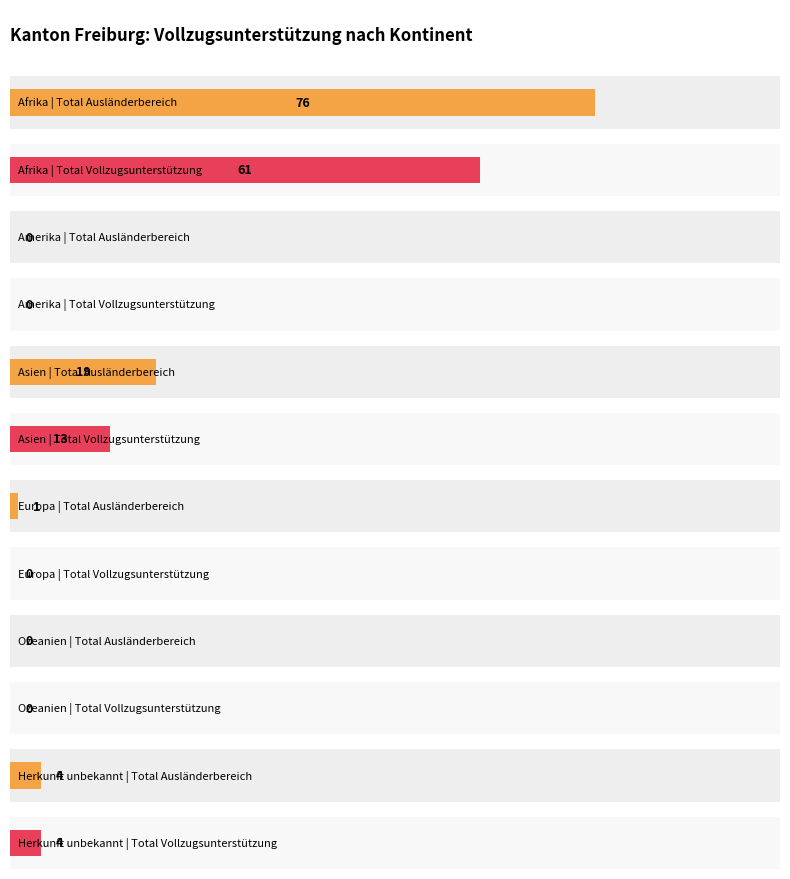

How many values in the Total Vollzugsunterstützung series exceed 4?

2